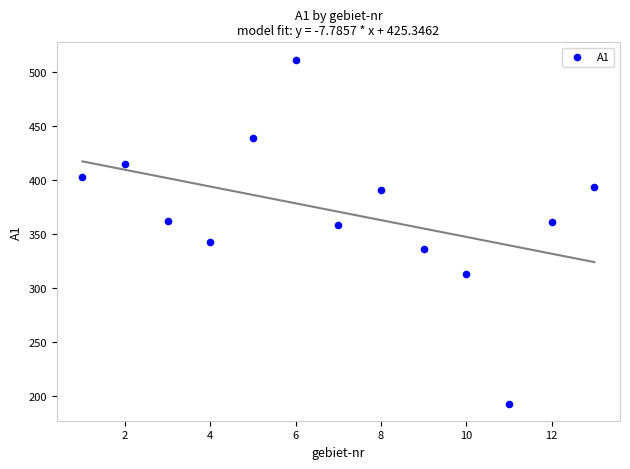

What is the range of X values (max minus min)?

12